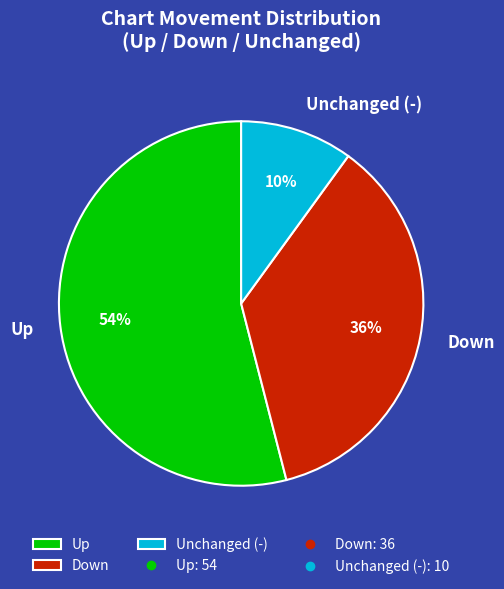

Rank the categories by value from highest to lowest.

Up, Down, Unchanged (-)